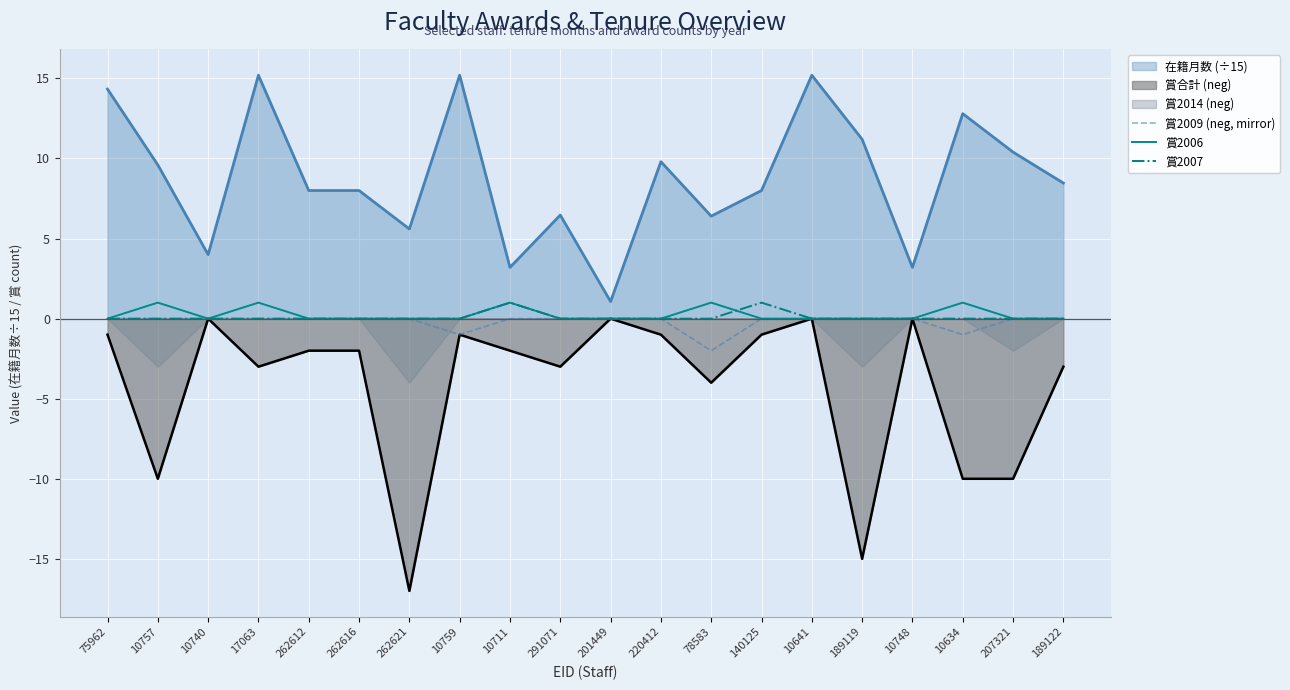

Which category has the lowest value in the 賞合計 (neg) series?

262621